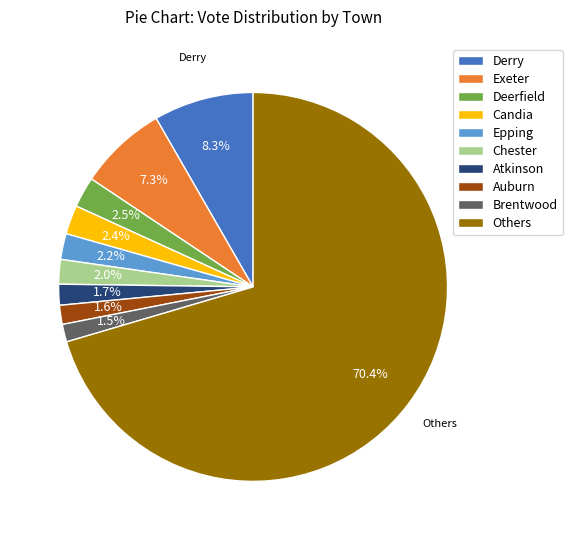

Which has a higher value, Deerfield or Atkinson?

Deerfield